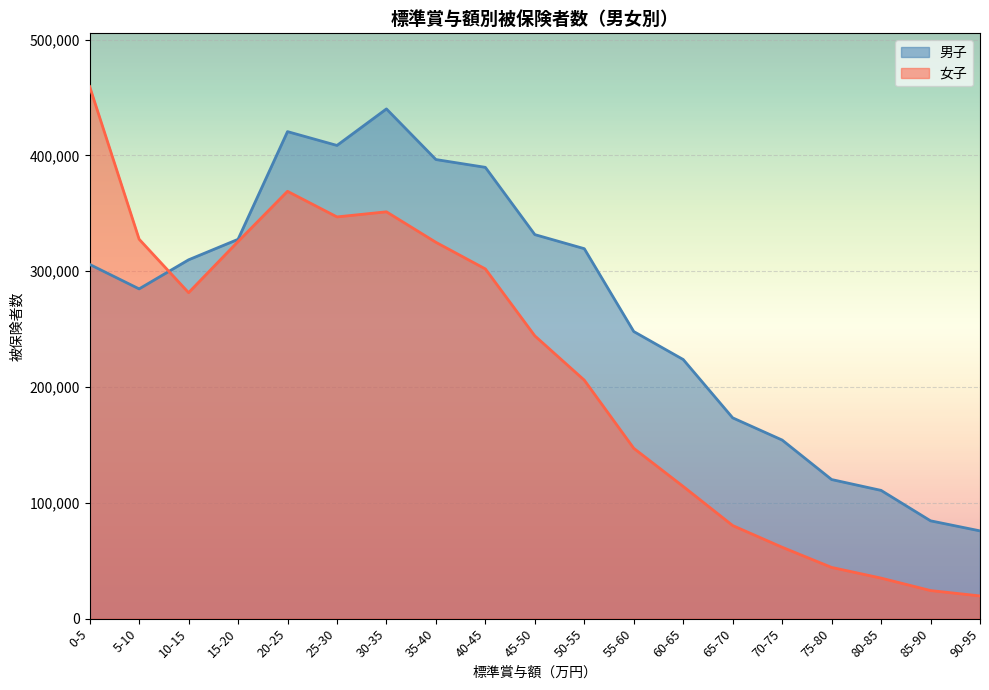

What is the difference between the maximum and minimum values in the 女子 series?

439835